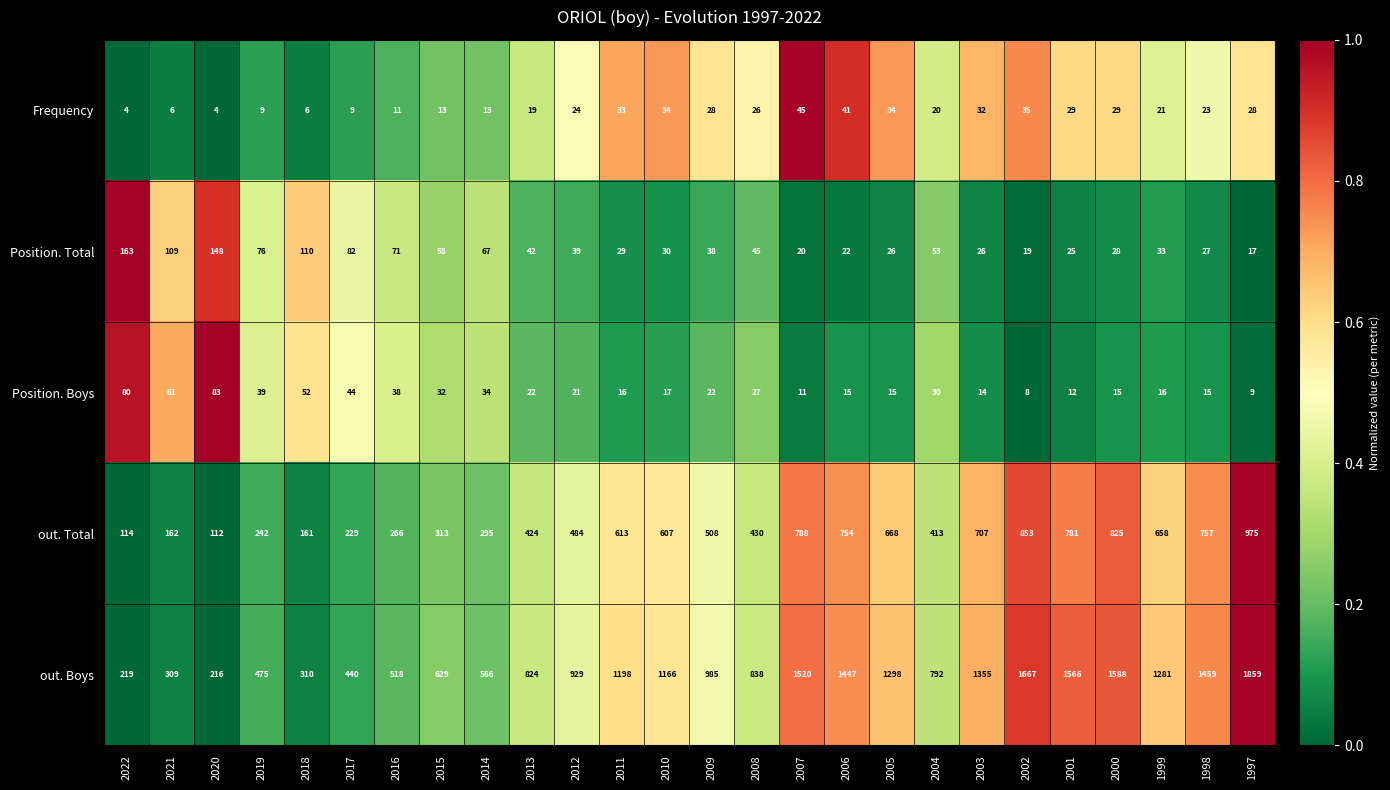

What is the sum of the Position. Boys values at 2003 and 2009?

36